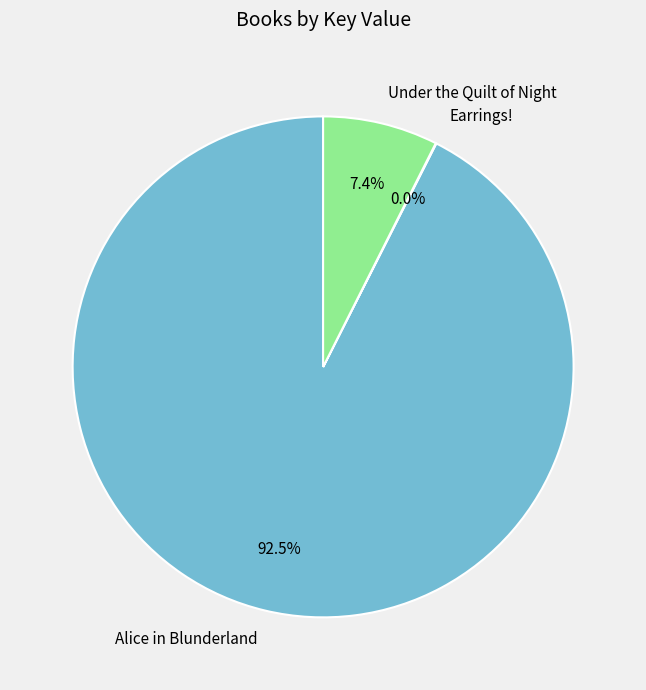

Do Alice in Blunderland and Under the Quilt of Night together represent more than half of the pie?

Yes